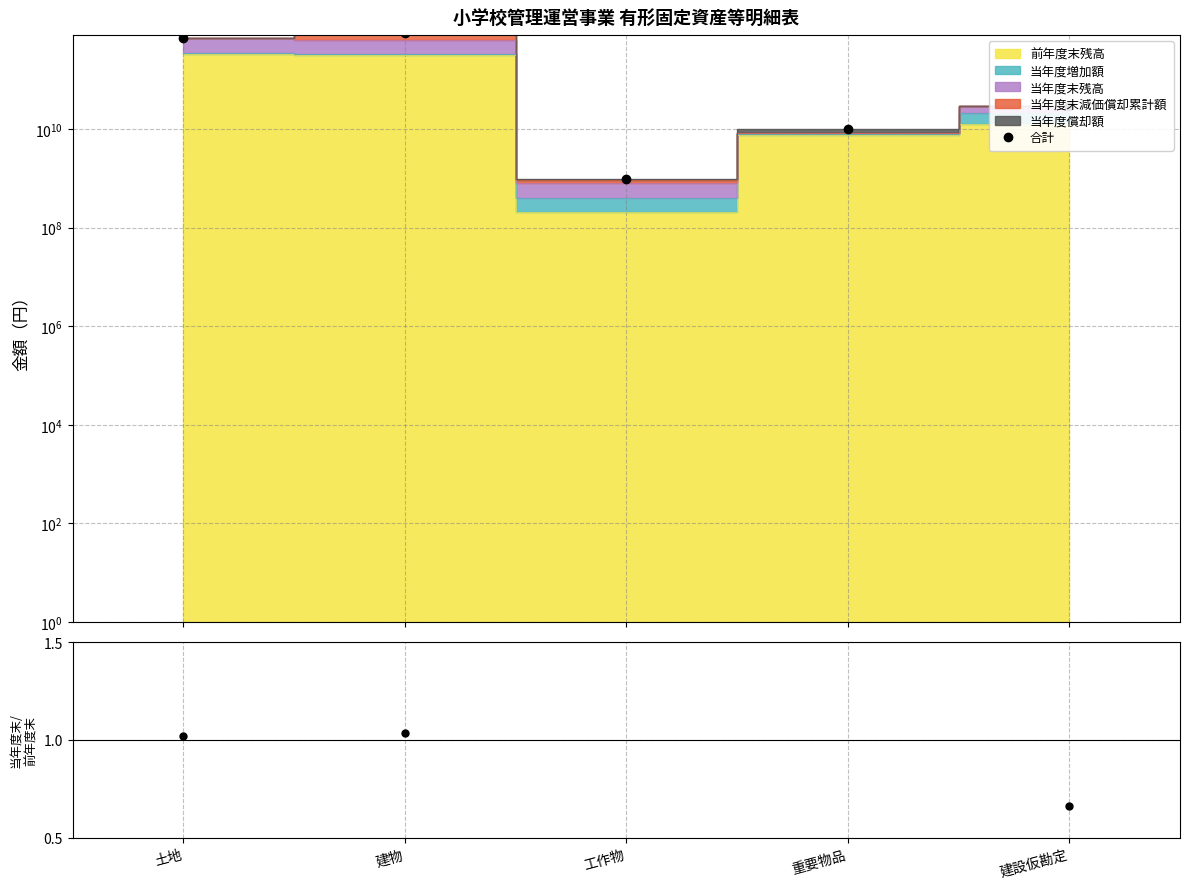

True or false: 当年度末/前年度末 and 合計 intersect in this chart.

False